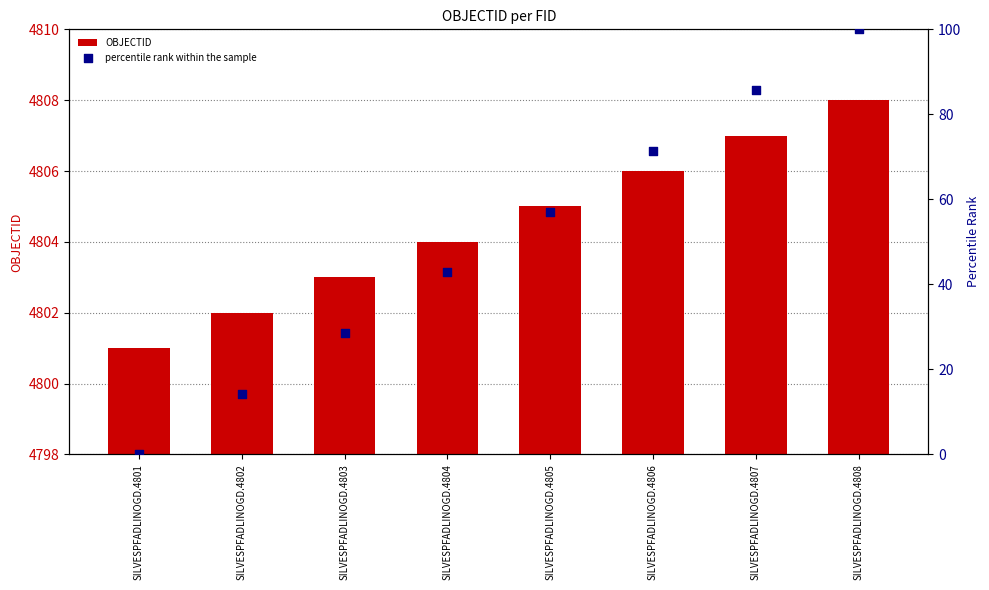

Which series has the widest spread of Y values?

percentile rank within the sample